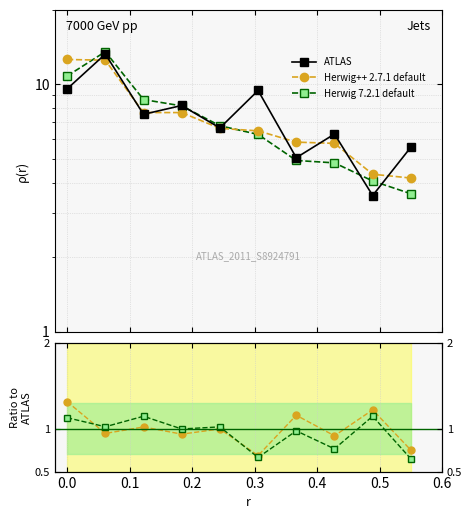

What is the maximum value for 1-09/2011 share?

13.5